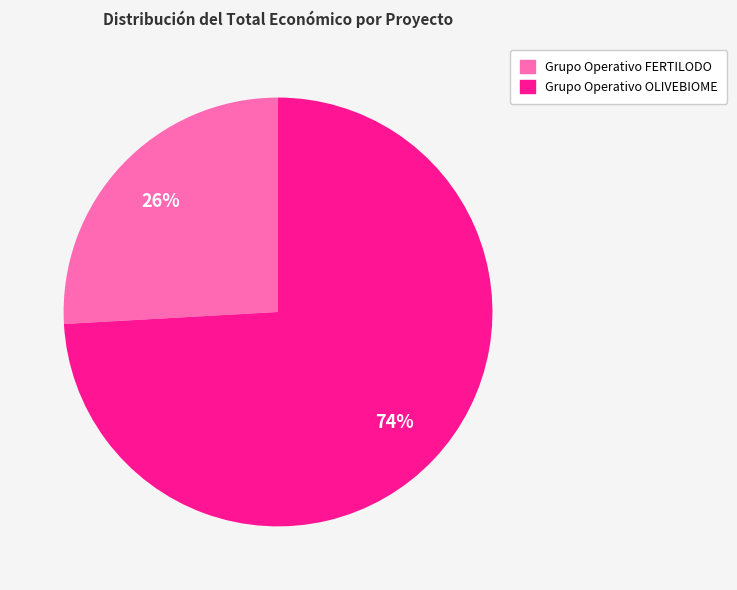

The Grupo Operativo OLIVEBIOME slice represents 74% of the pie. True or false?

True